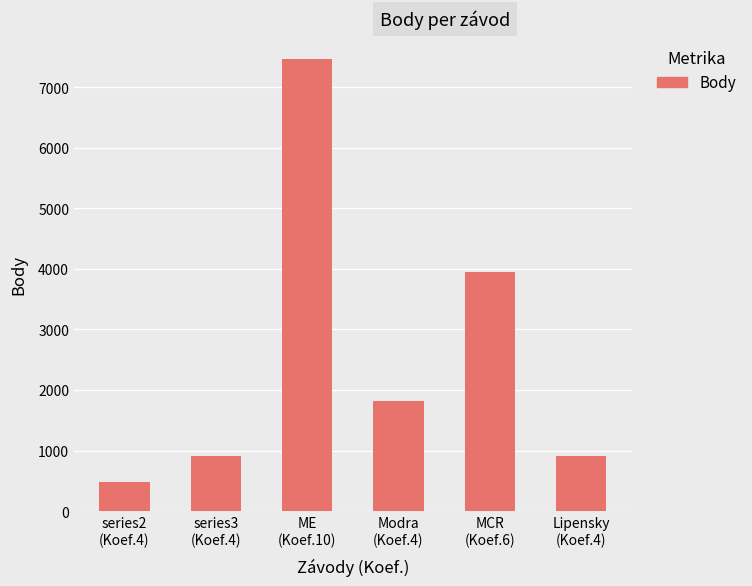

What is the label of the 4th bar from the left?

Modra
(Koef.4)